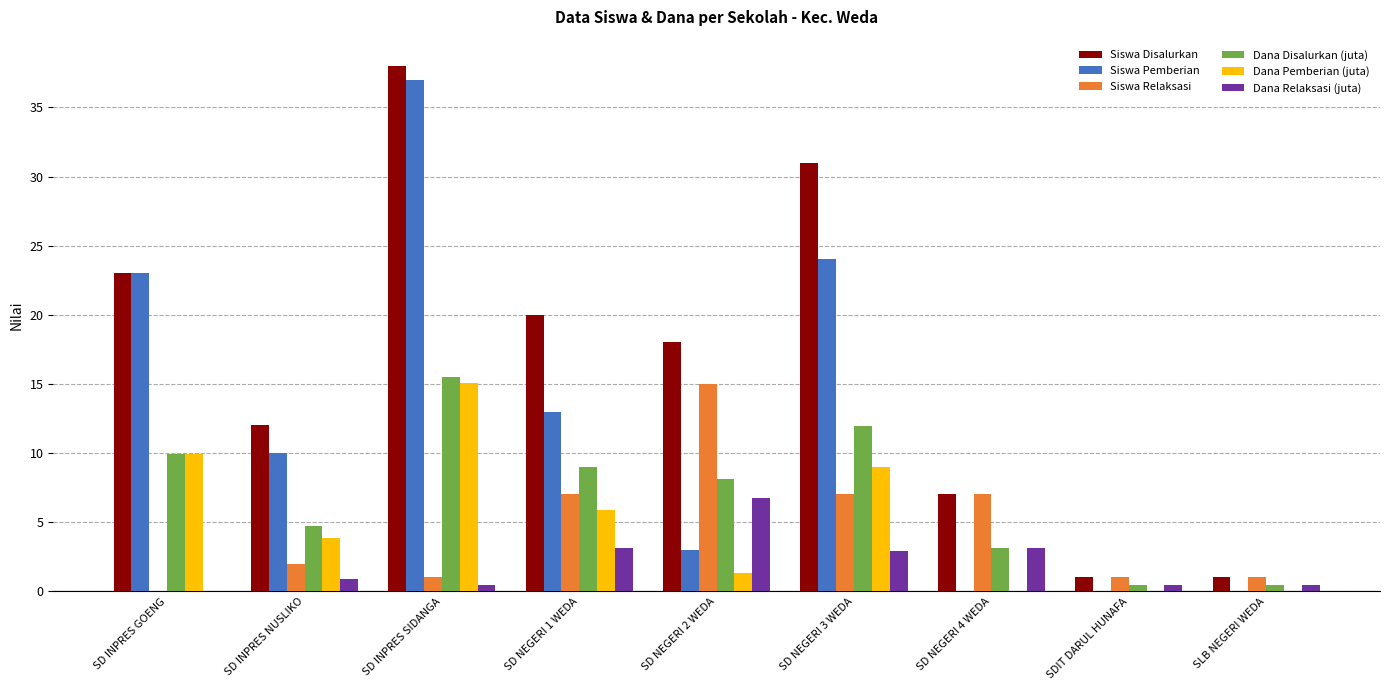

What value does the Dana Disalurkan (juta) series have at SLB NEGERI WEDA?

0.5